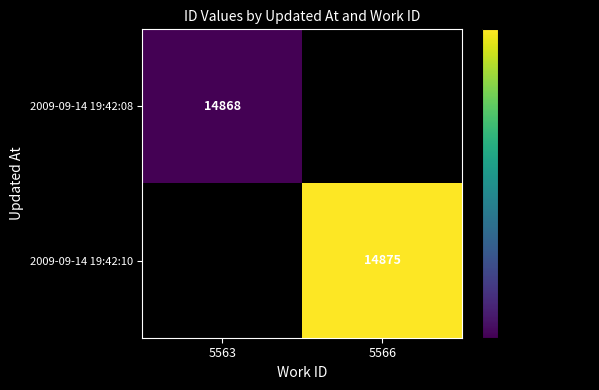

True or false: 2009-09-14 19:42:10 has a value of 26730 at 5566.

False